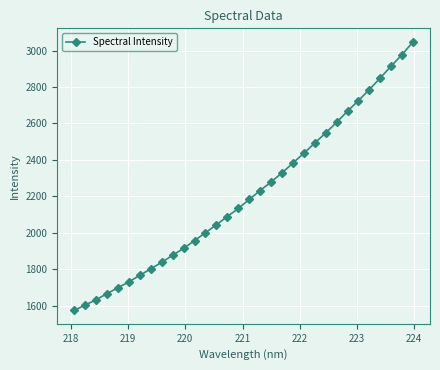

What is the value of the 19th point from the left?

2278.5